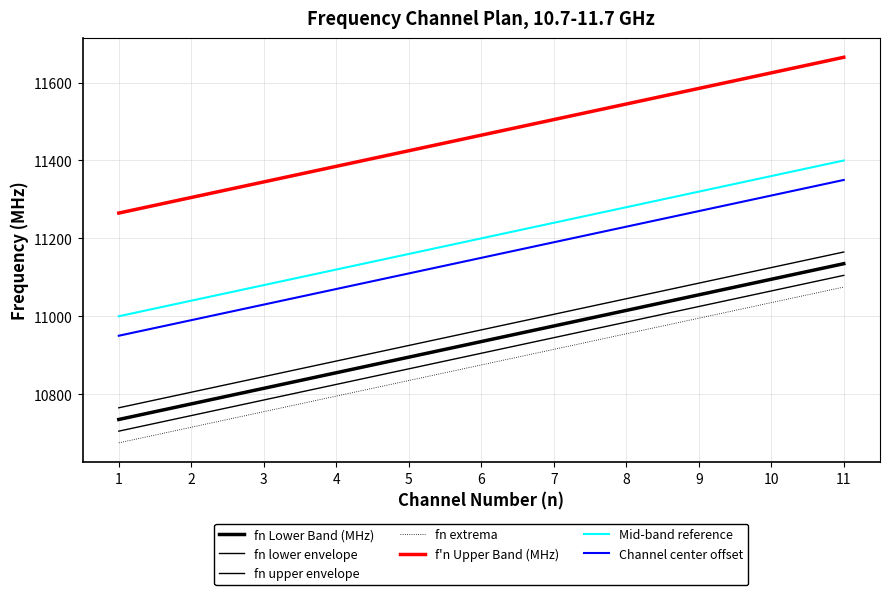

Does the chart have visible grid lines?

Yes